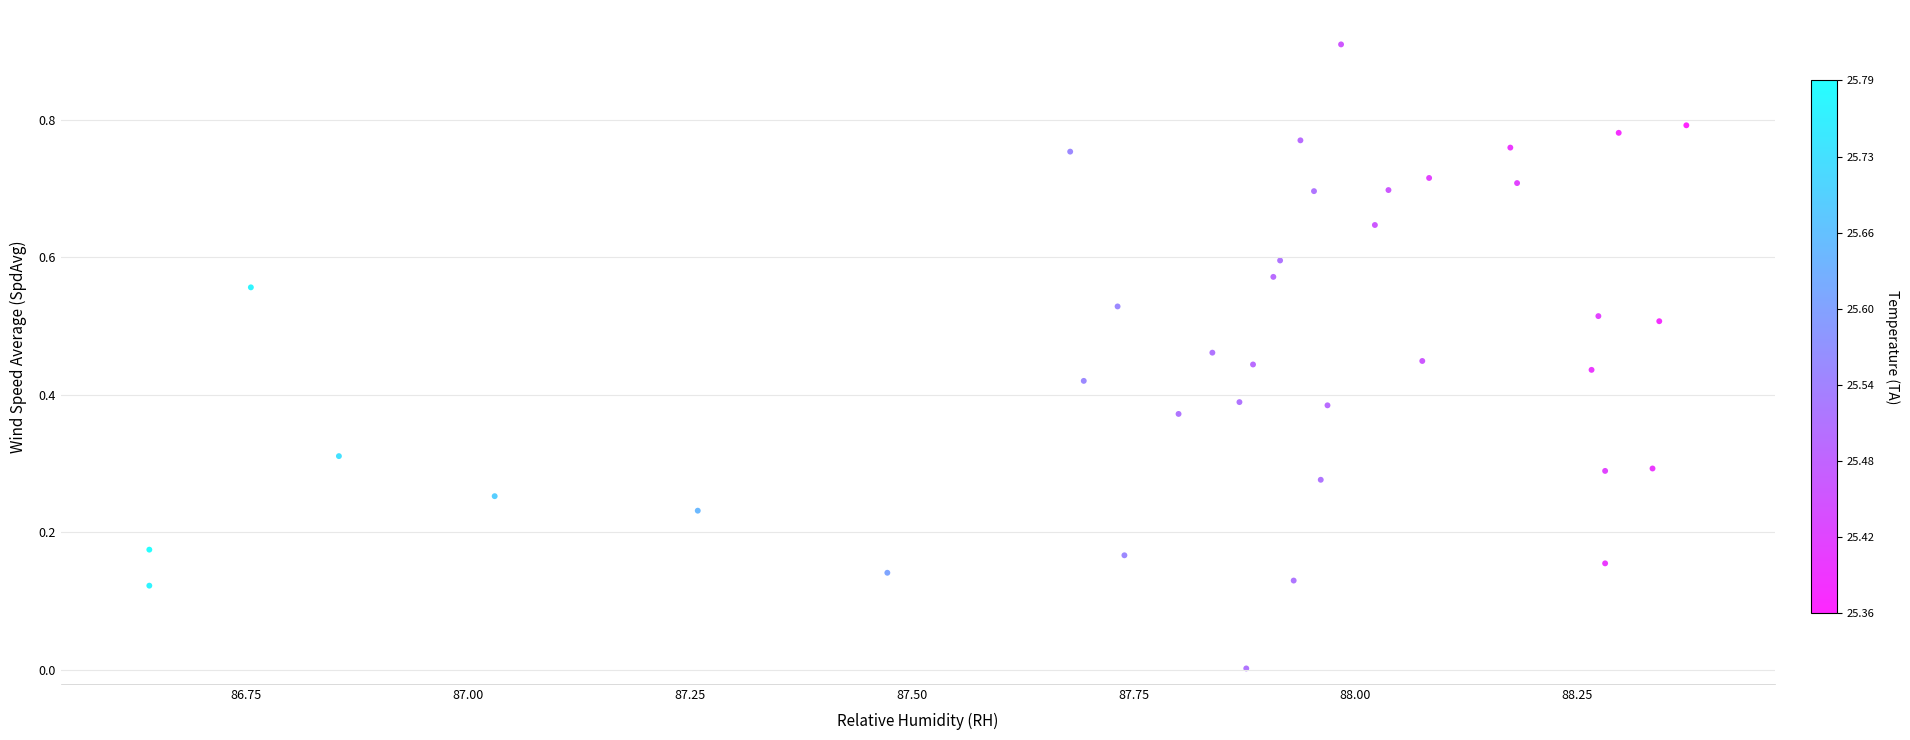

What is the range of X values (max minus min)?

1.7